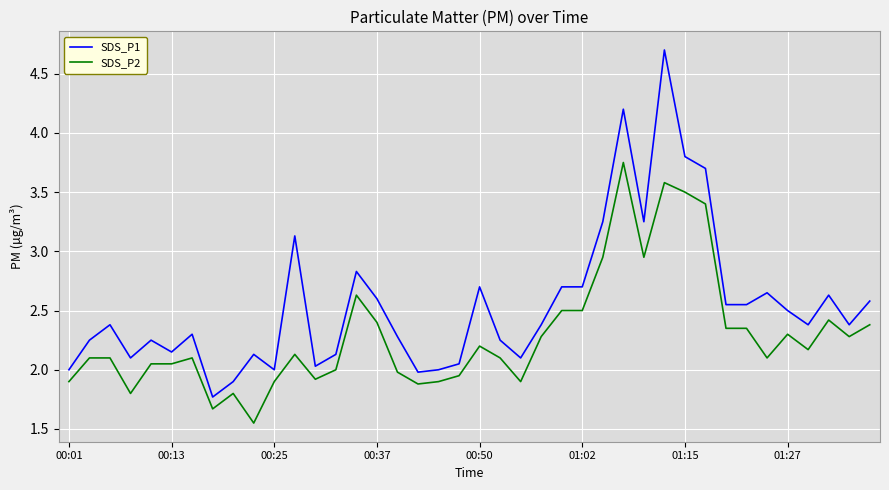

Which series has the largest total across all categories?

SDS_P1